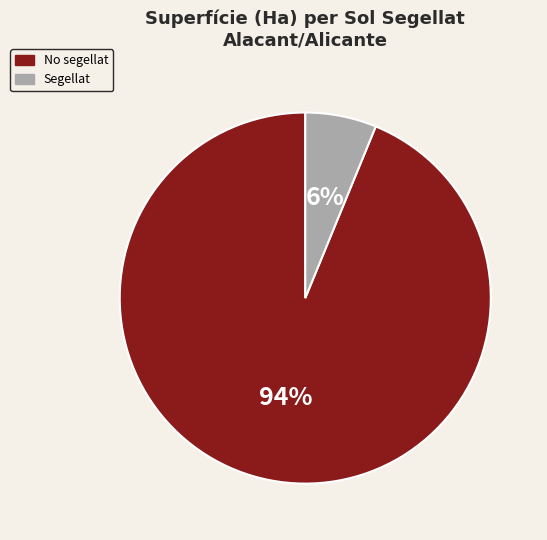

Rank the categories by value from highest to lowest.

No segellat, Segellat